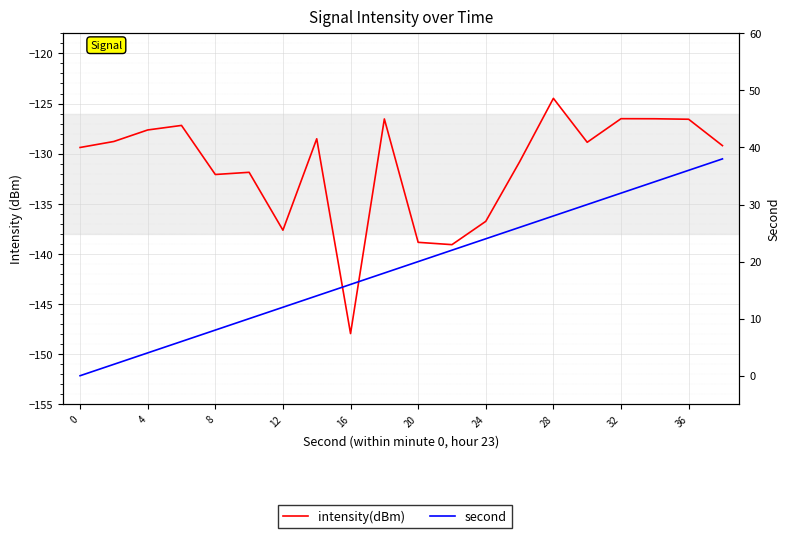

What is the difference between the intensity(dBm) values at 10 and 11?

0.2